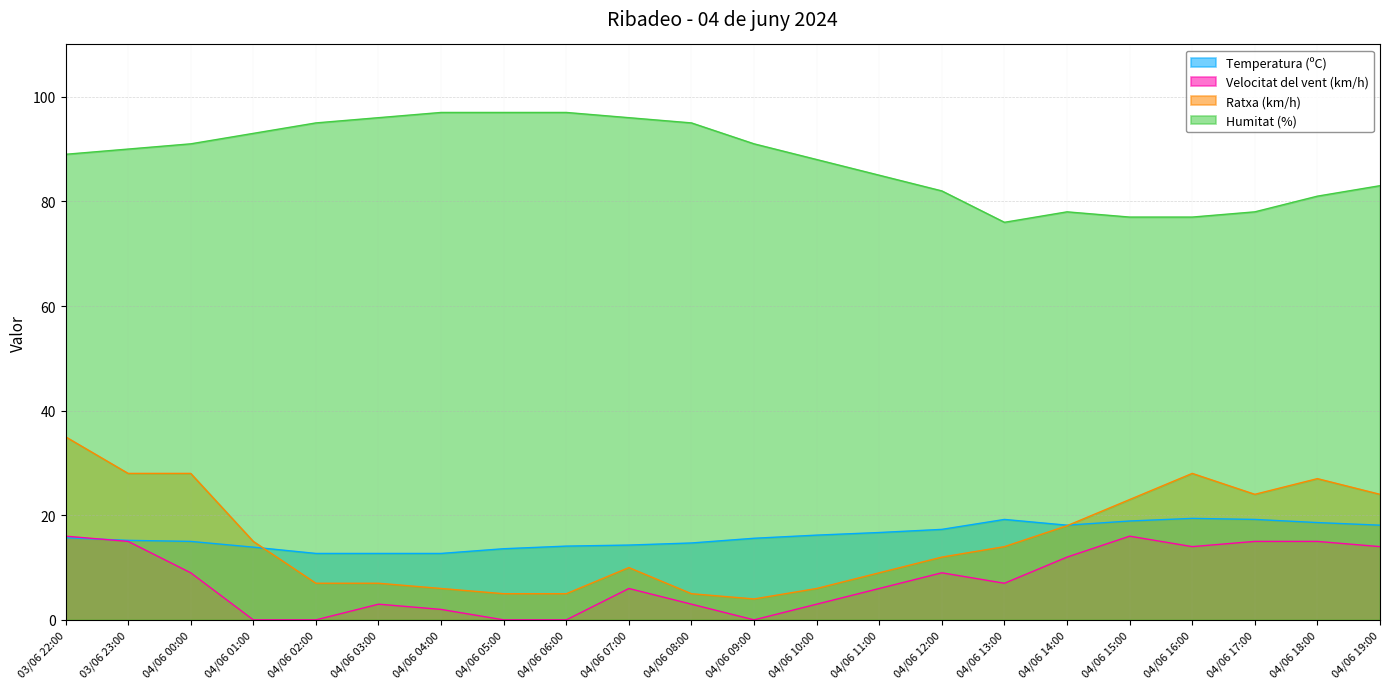

The value of Velocitat del vent (km/h) at 04/06 03:00 is 3.0. True or false?

True